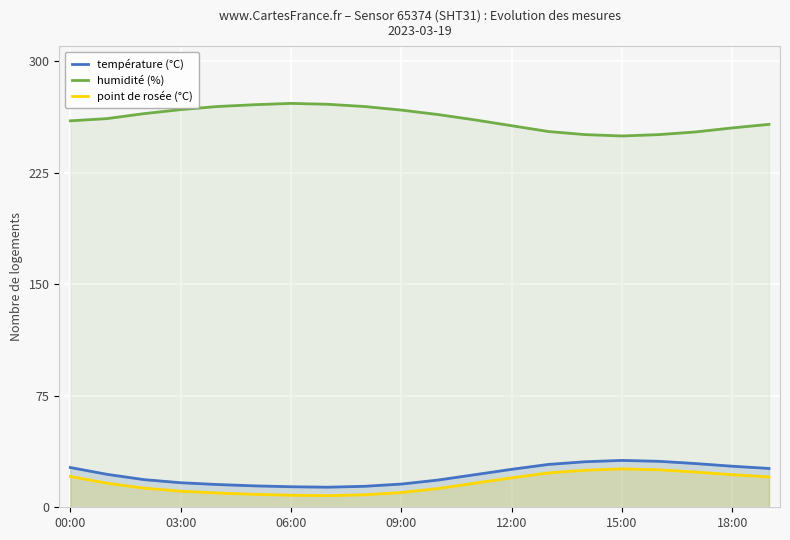

What is the minimum value shown in the chart?

7.8